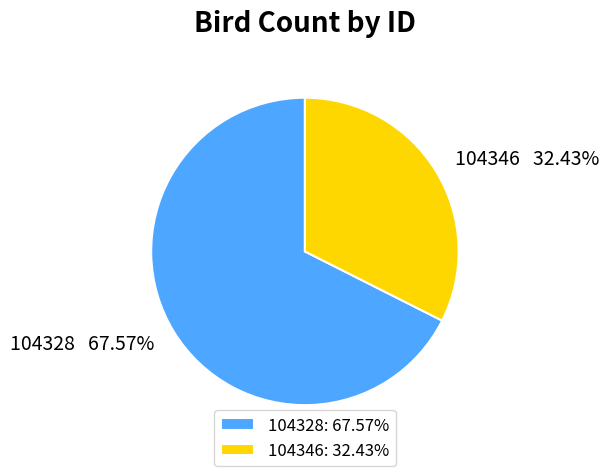

Is it true that 104346 is 24% of the pie?

False